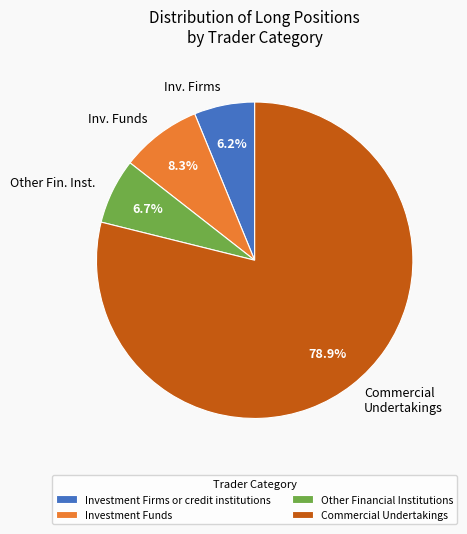

Approximately how many times larger is the value at Commercial Undertakings compared to Inv. Firms?

12.7